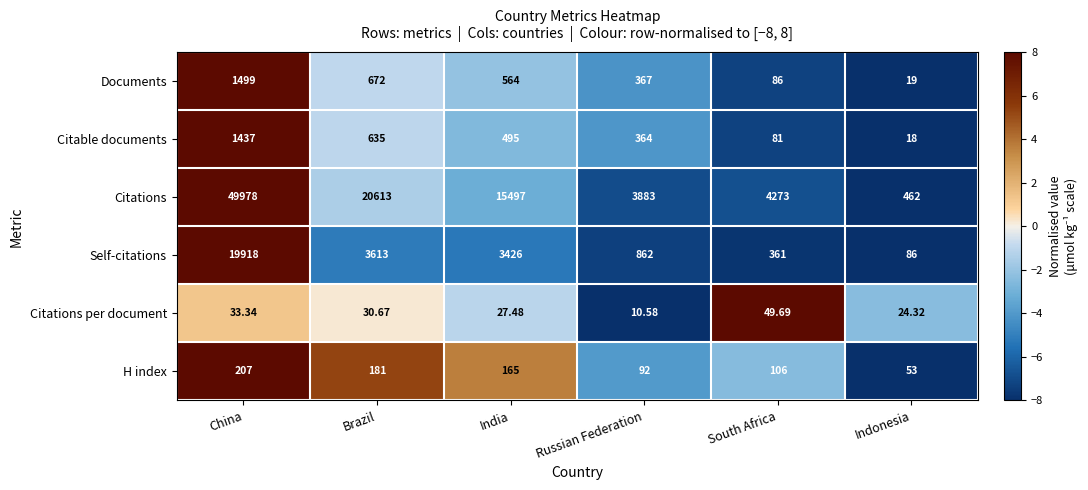

At which label does Self-citations reach its peak?

China